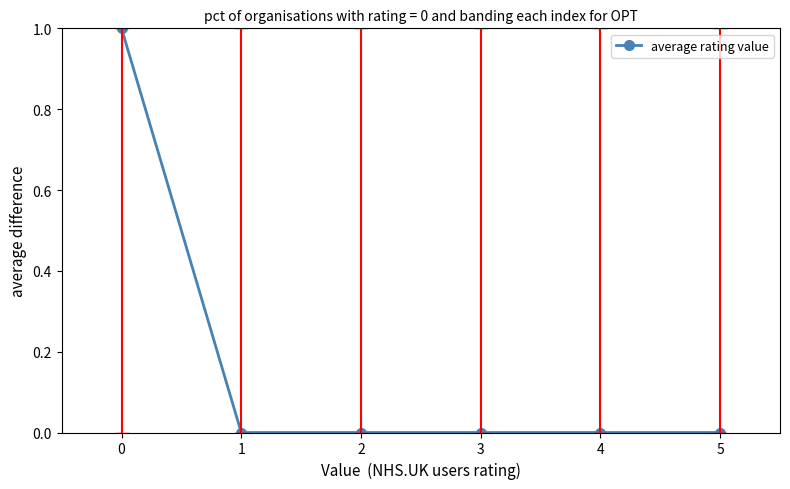

The chart shows a value of 0 at 5. True or false?

True